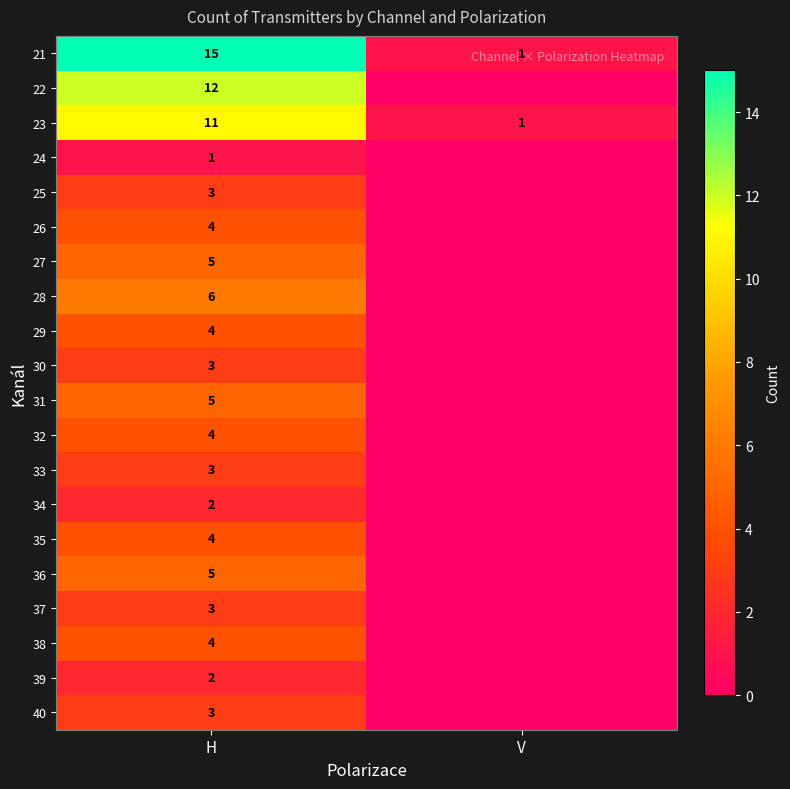

At which category does the chart reach its peak across all series?

H